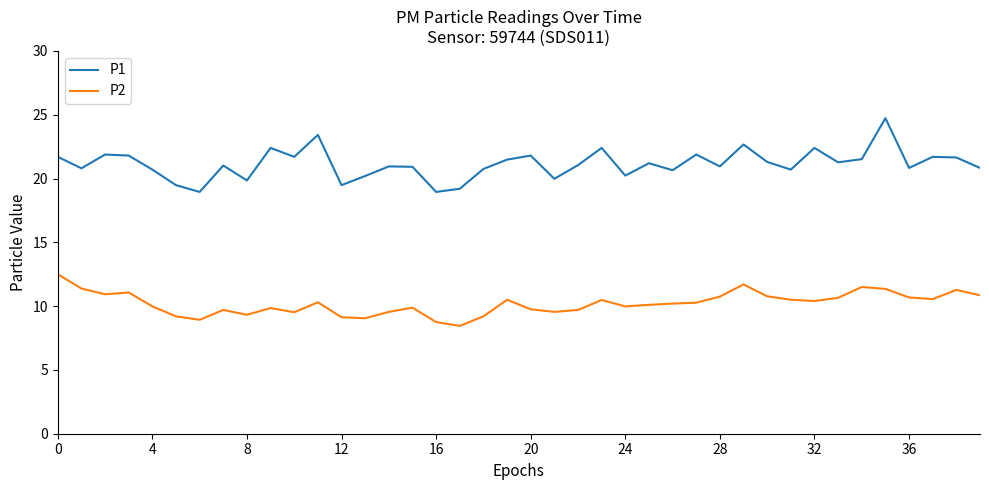

Which series has the largest range (max minus min)?

P1